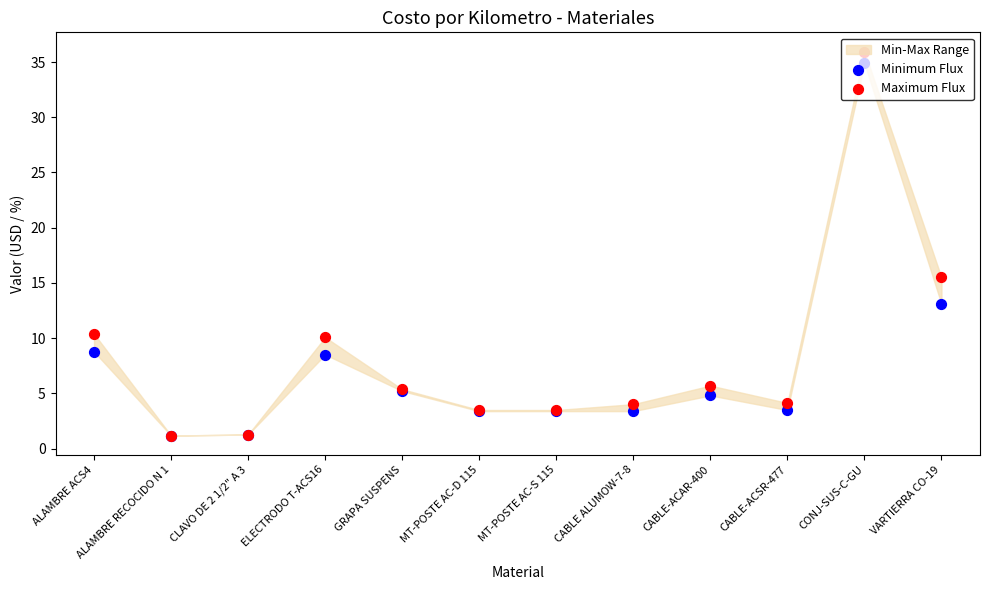

Which series has the largest total across all categories?

Maximum Flux